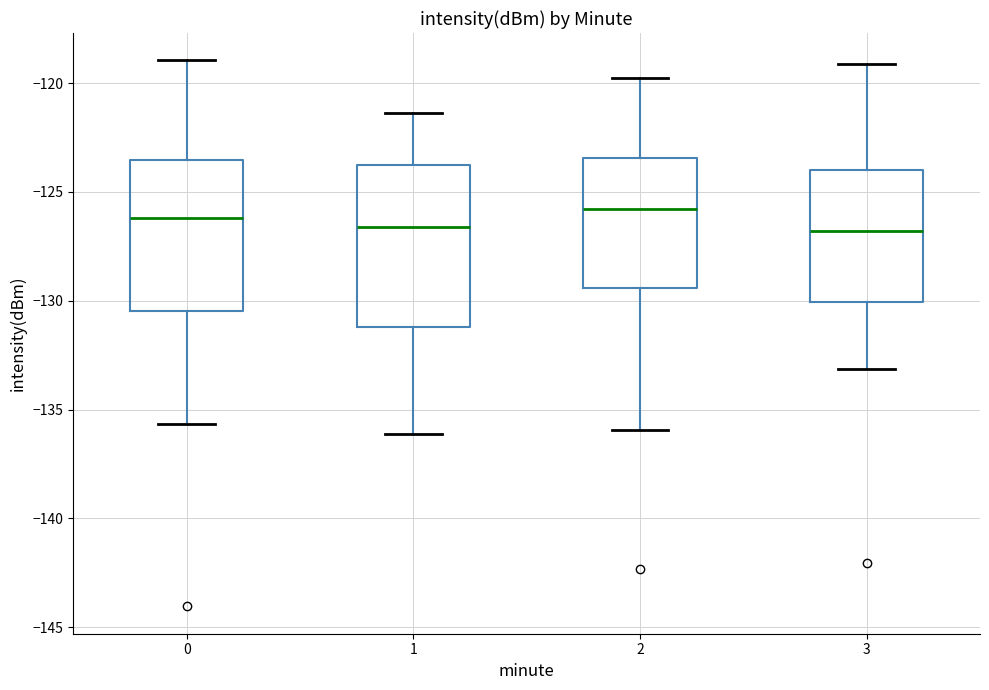

Reading left to right, read every box against the y-axis: the position of its median line, the range the box covers, and the ends of its whiskers. The values are not printed on the chart, so give them approximately, as read against the axis.

0: median -126.0, box -130.5 to -123.5, whiskers -135.5 to -119.0
1: median -126.5, box -131.0 to -124.0, whiskers -136.0 to -121.5
2: median -126.0, box -129.5 to -123.5, whiskers -136.0 to -120.0
3: median -127.0, box -130.0 to -124.0, whiskers -133.0 to -119.0